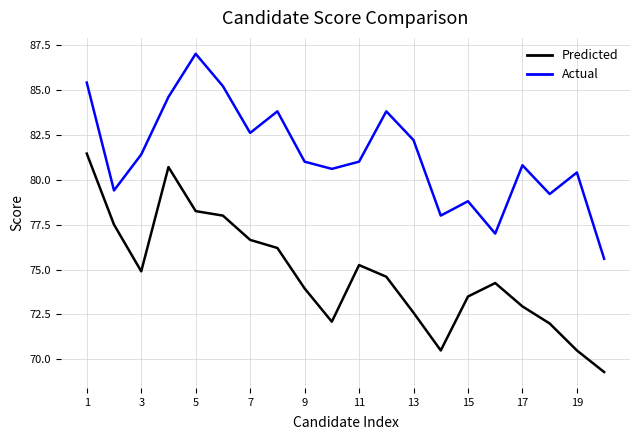

What is the smallest value displayed?

69.3